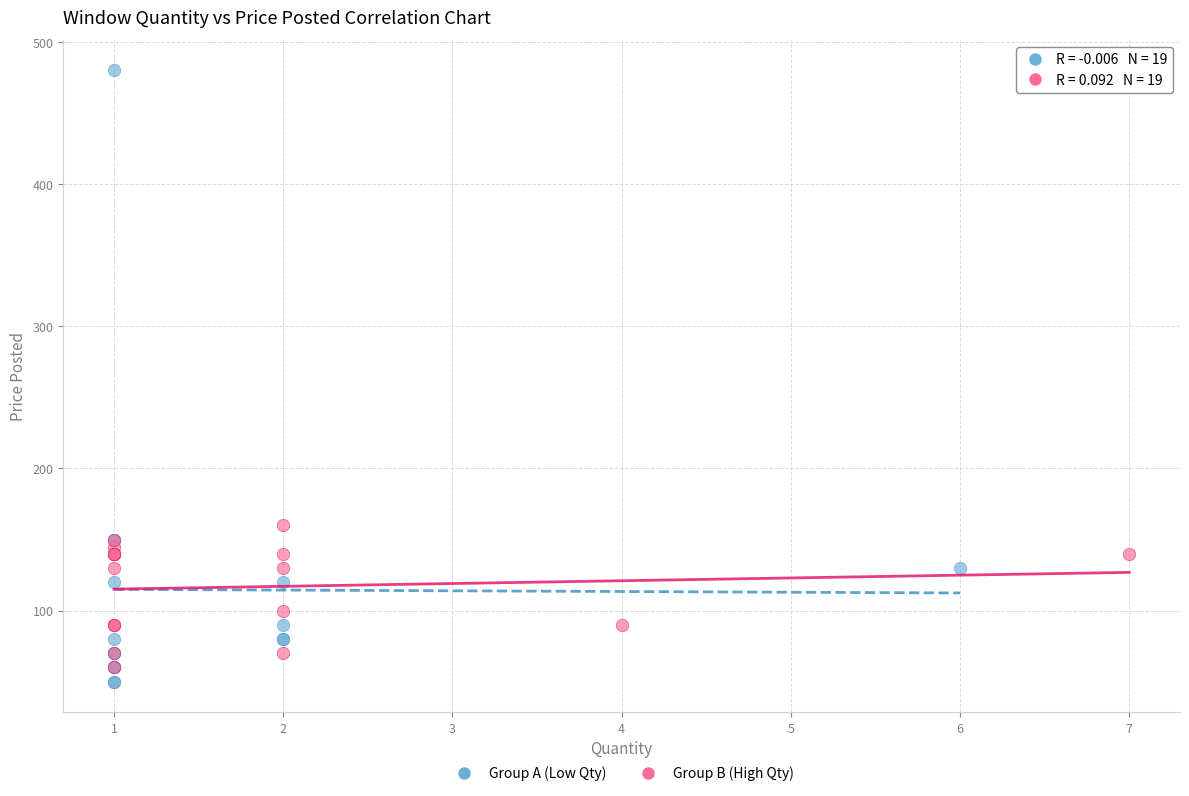

Which series contains the lowest Y value?

Group A (Low Qty)